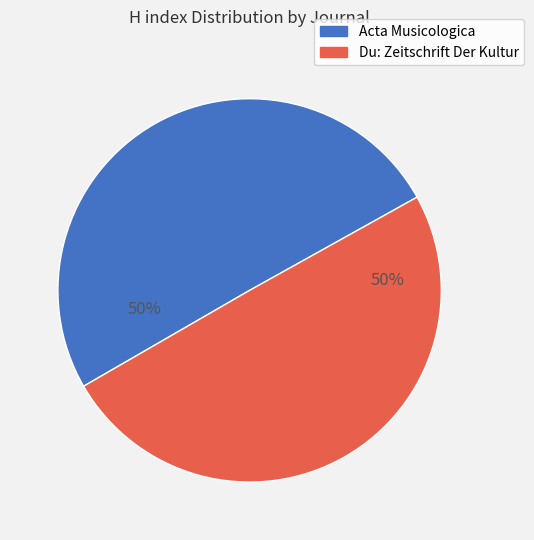

What percentage is the Du: Zeitschrift Der Kultur slice, to the nearest percent?

50%